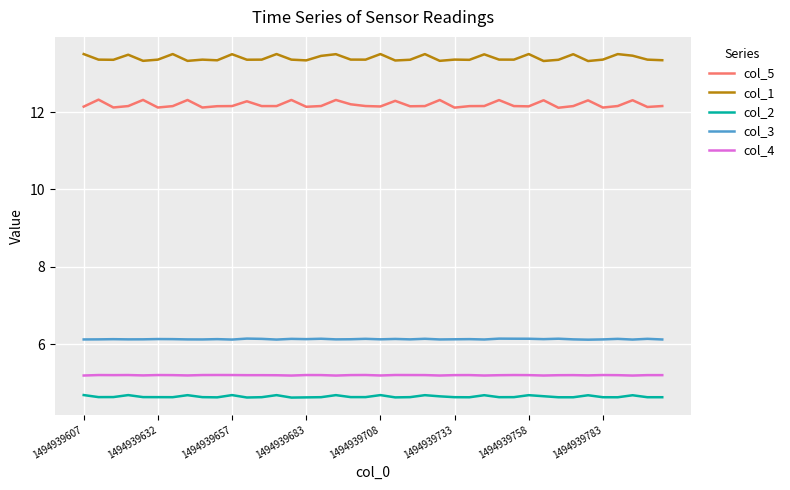

What is the maximum value for col_5?

12.3